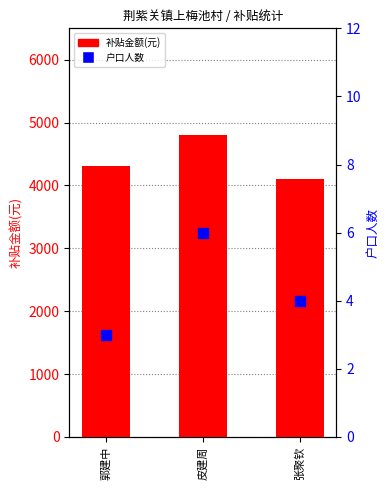

Which series has the largest total across all categories?

补贴金额(元)